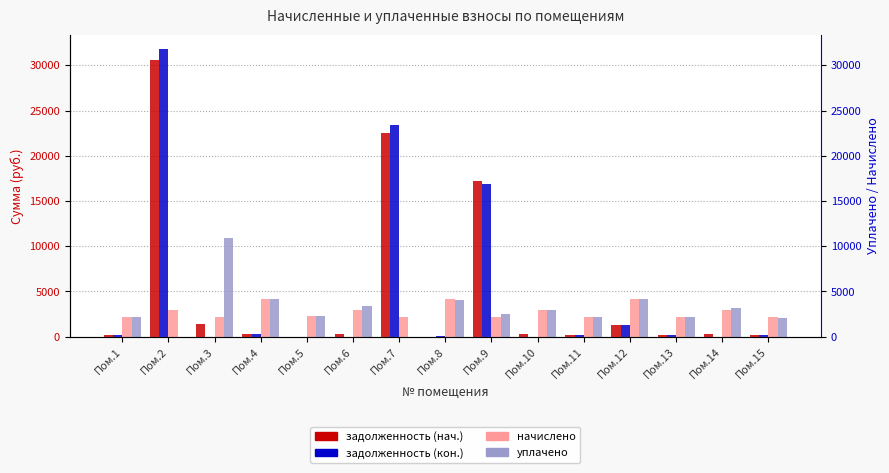

What is the approximate value of задолженность (кон.) at Пом.2?

31792.1